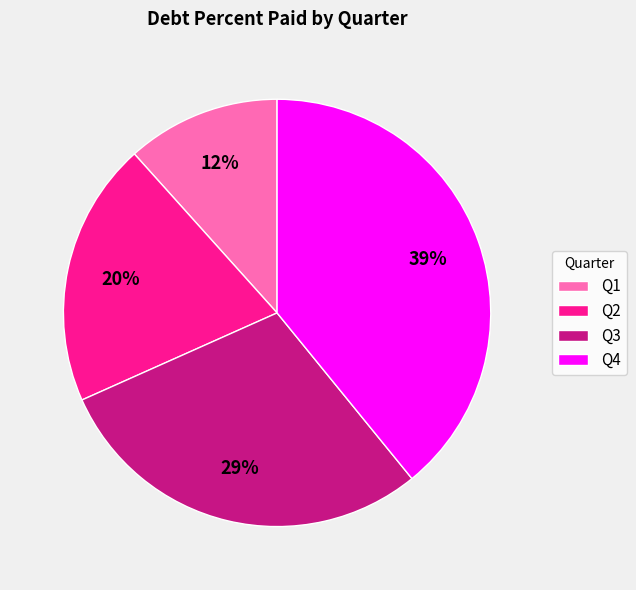

What is the largest slice in the pie chart?

Q4